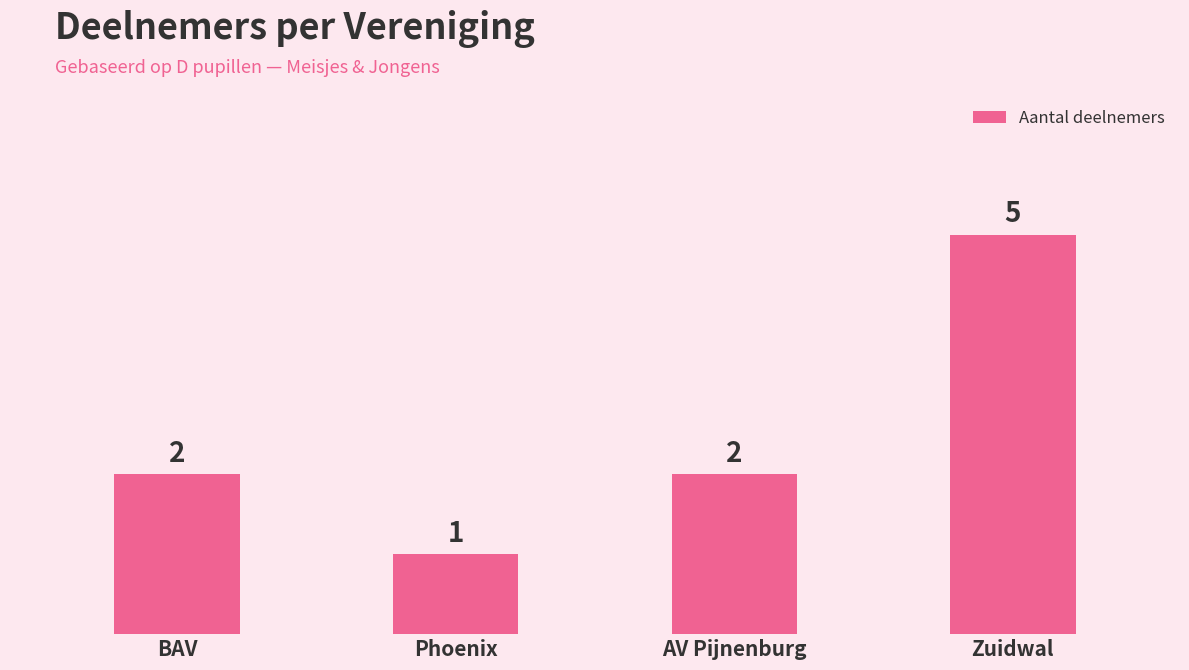

Does the chart contain stacked bars?

No